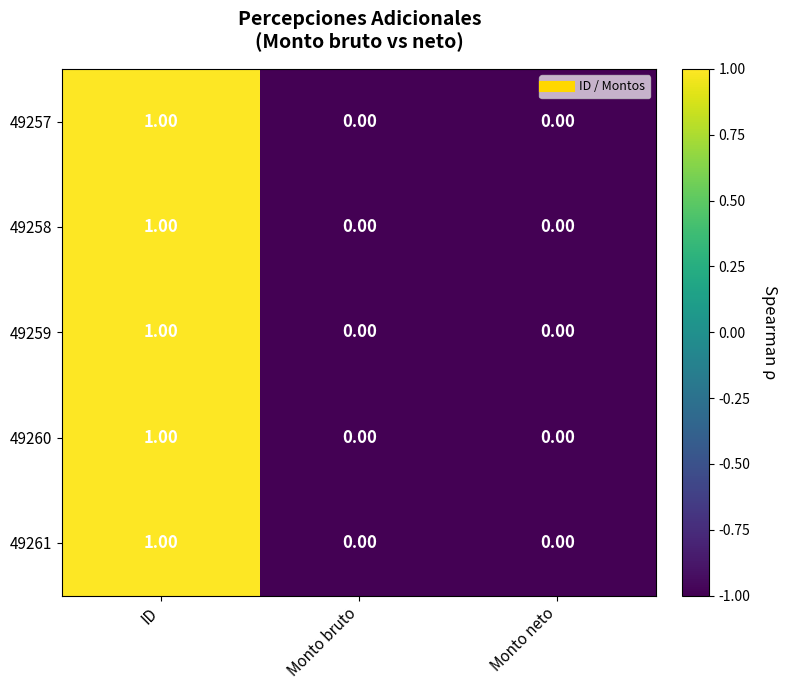

At which label does 49260 reach its peak?

ID